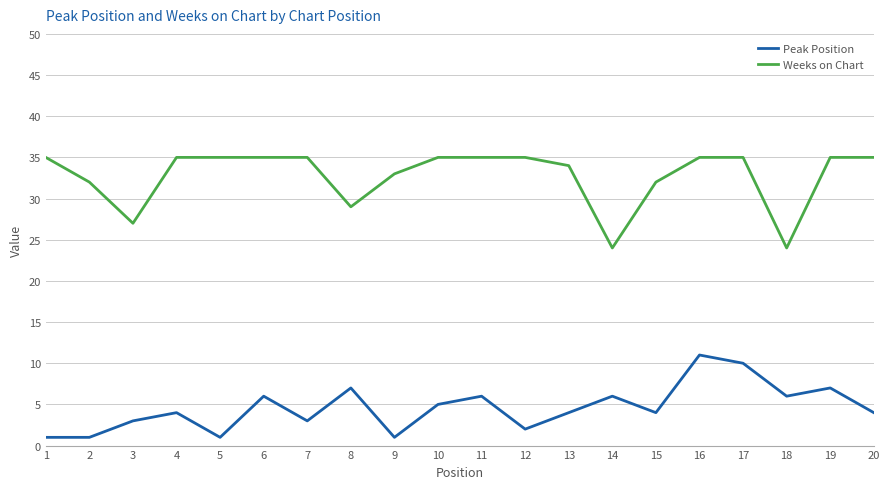

The Weeks on Chart series shows 35 at 16. True or false?

True